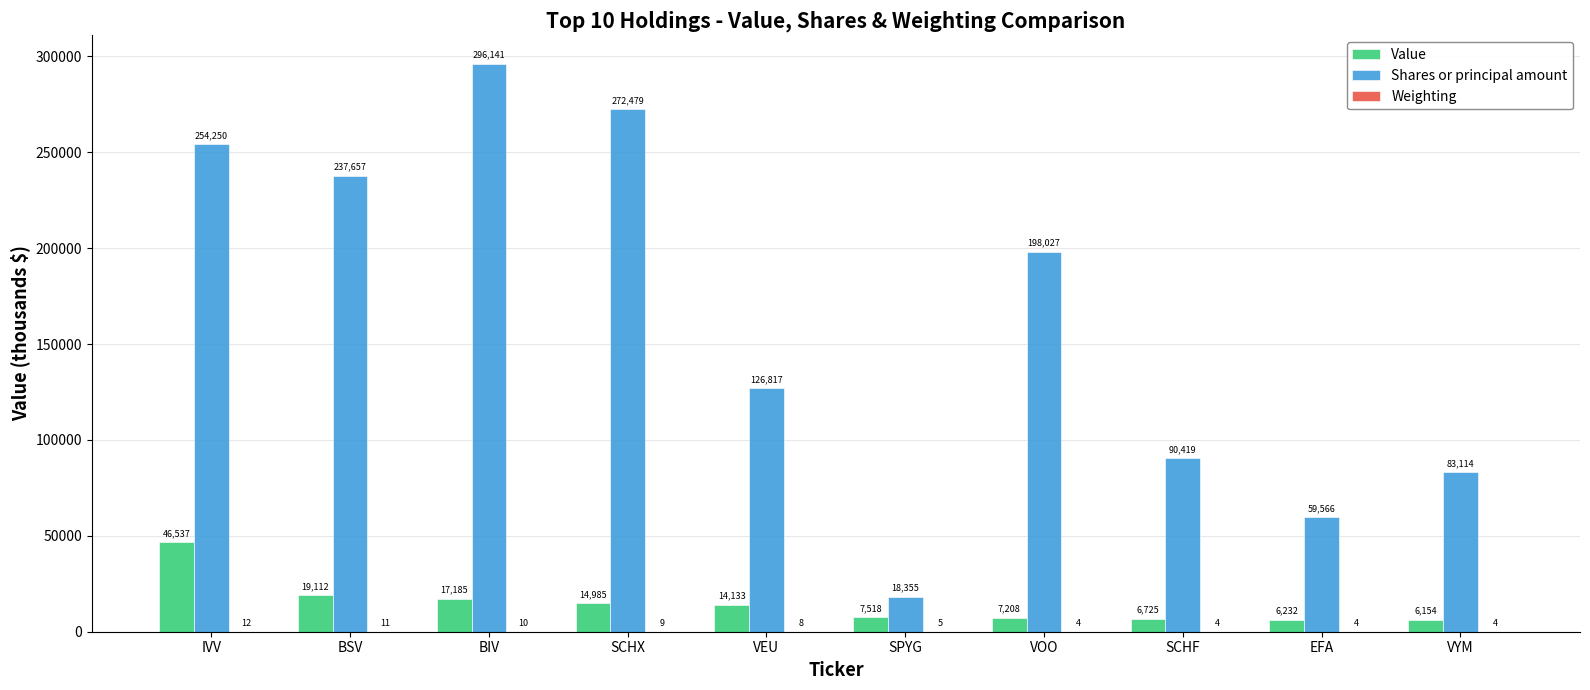

What is the spread (max minus min) of values at SCHX?

272470.0